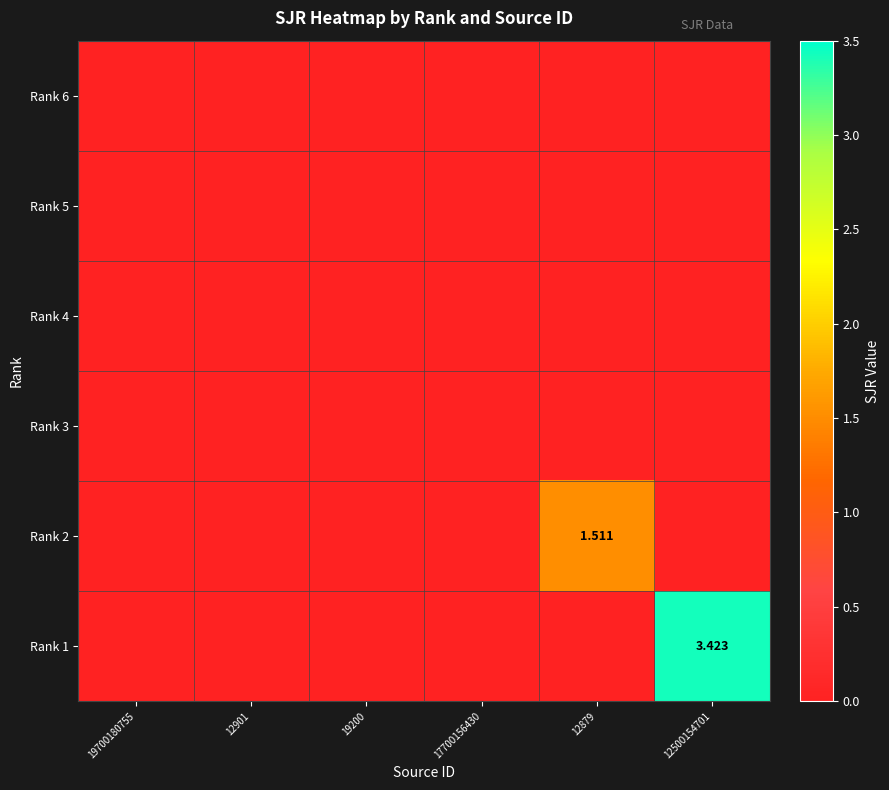

Between 12879 and 19200, which is larger?

12879